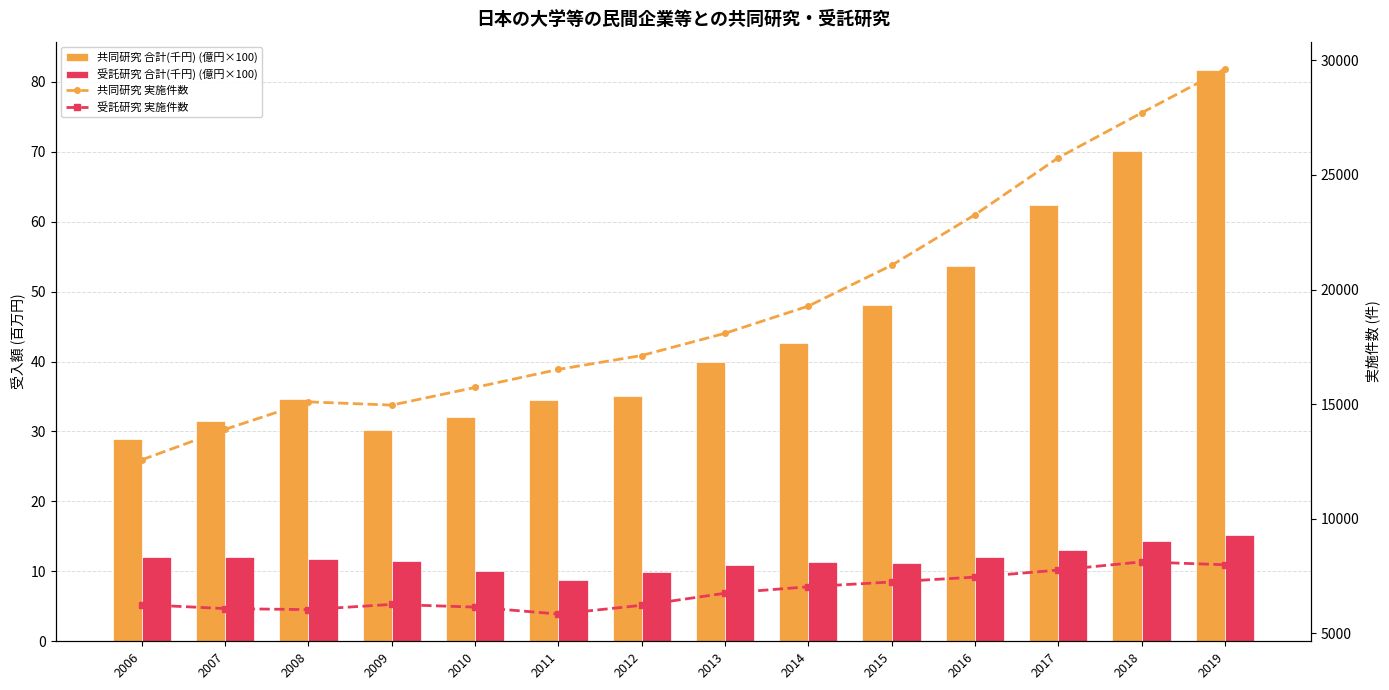

Between 2008 and 2016, which series saw the biggest shift?

共同研究 実施件数